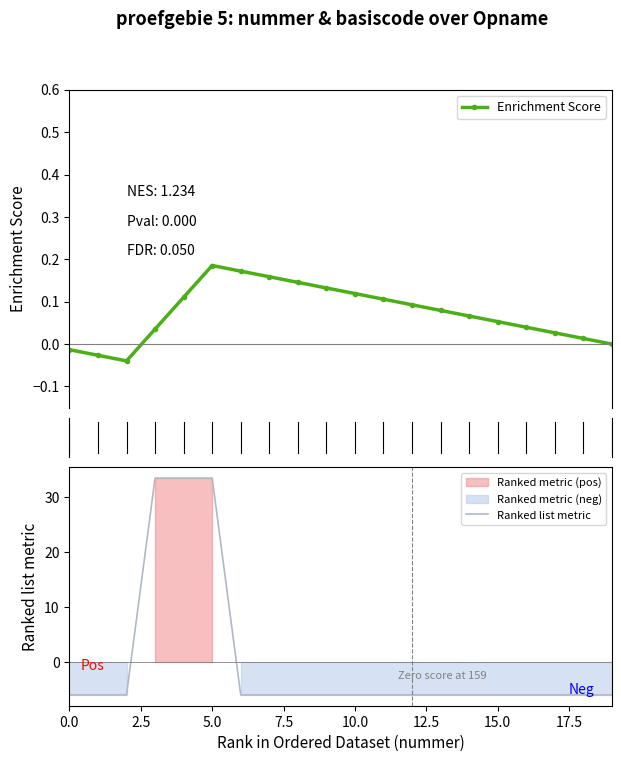

The value of Enrichment Score at 14 is 0.1. True or false?

True